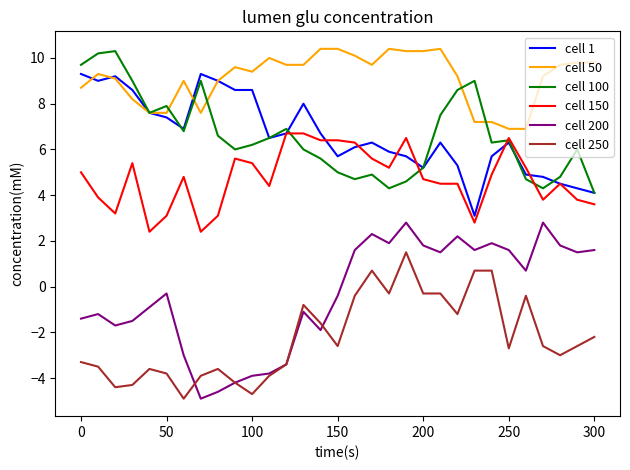

At how many categories does at least one series exceed 0?

31